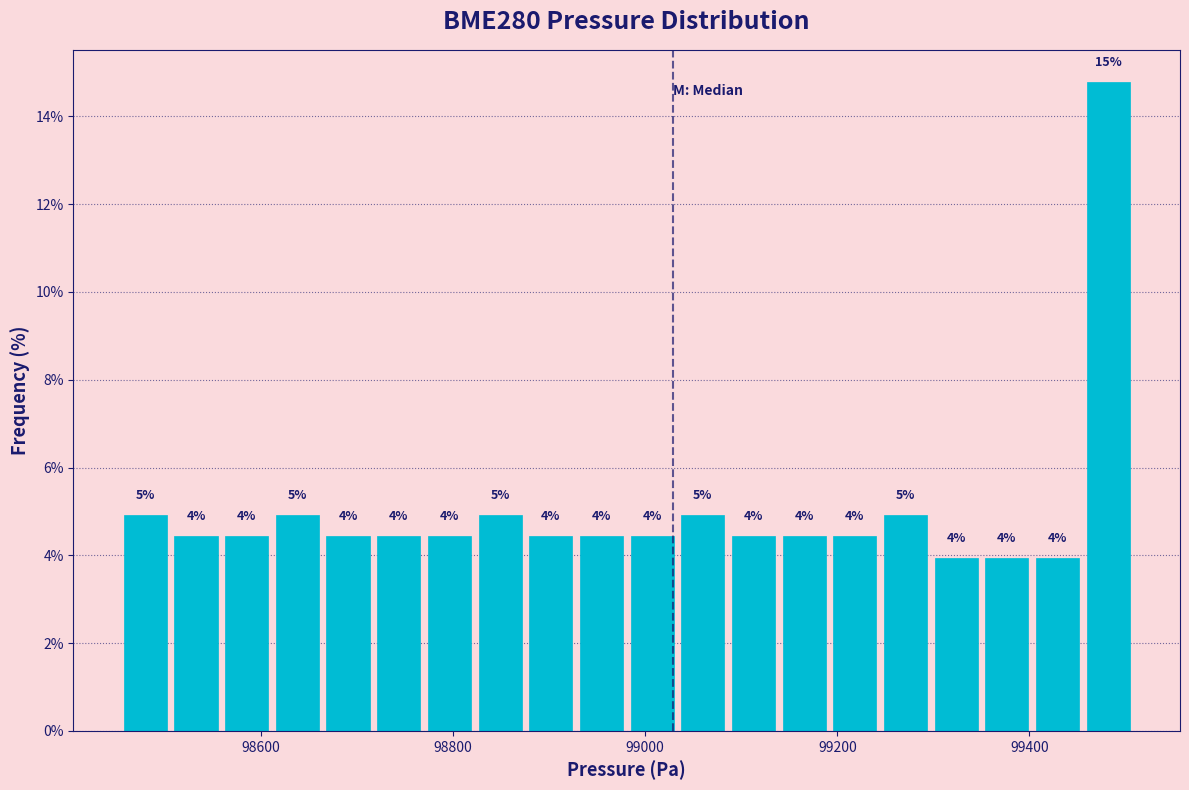

Around what value on the x-axis is the tallest bar? Give the approximate position of its centre, as read against the axis.

99480